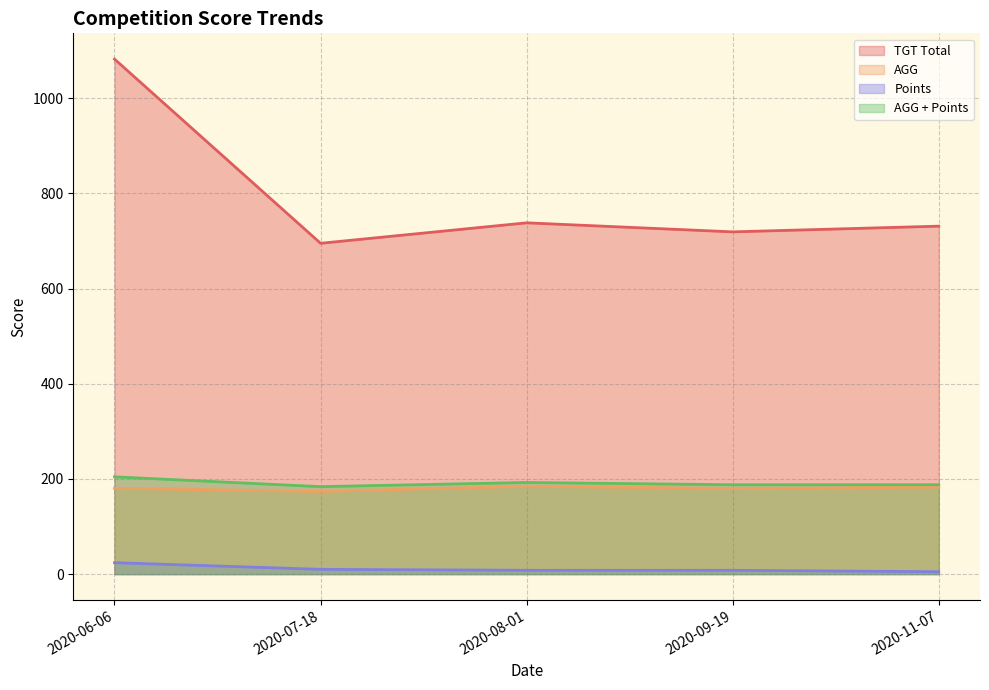

Is the value of Points at 2020-06-06 greater than the value of AGG at 2020-09-19?

No